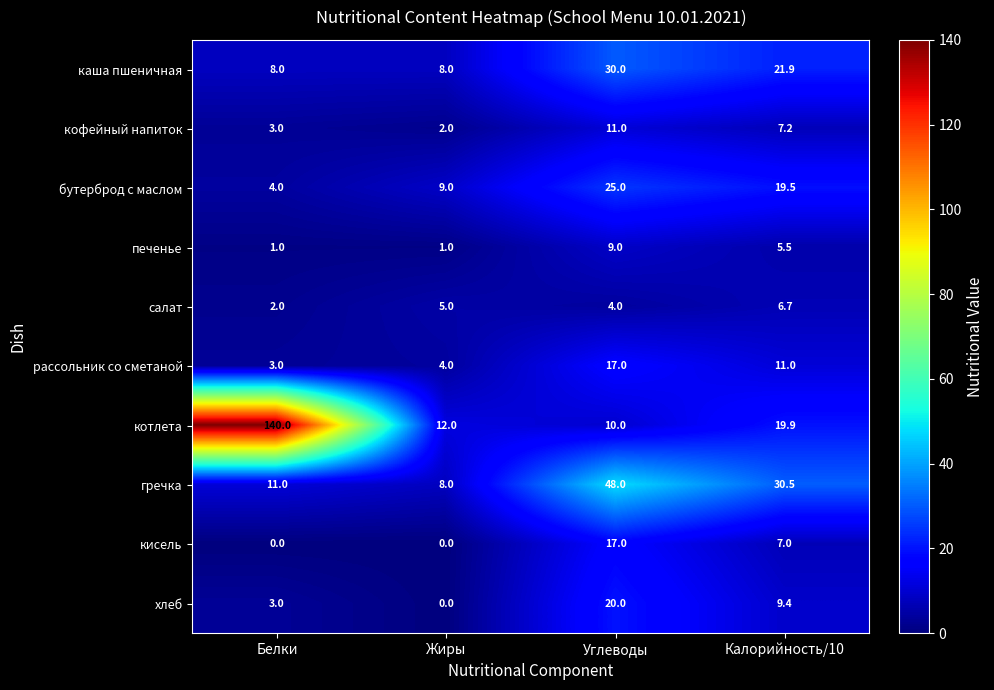

What is the greatest value displayed?

140.0